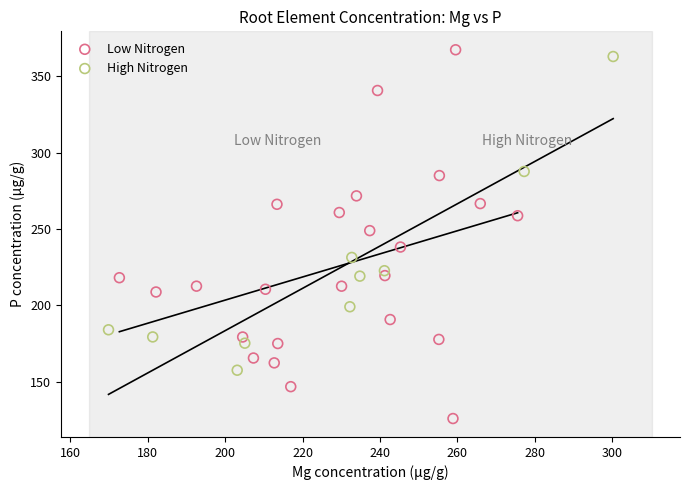

Which series has the widest spread of Y values?

Low Nitrogen